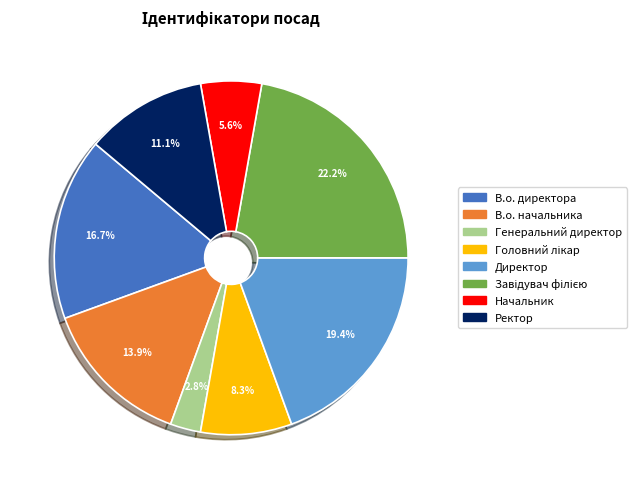

To the nearest percent, what is the difference between the Генеральний директор and В.о. директора slice percentages?

14%